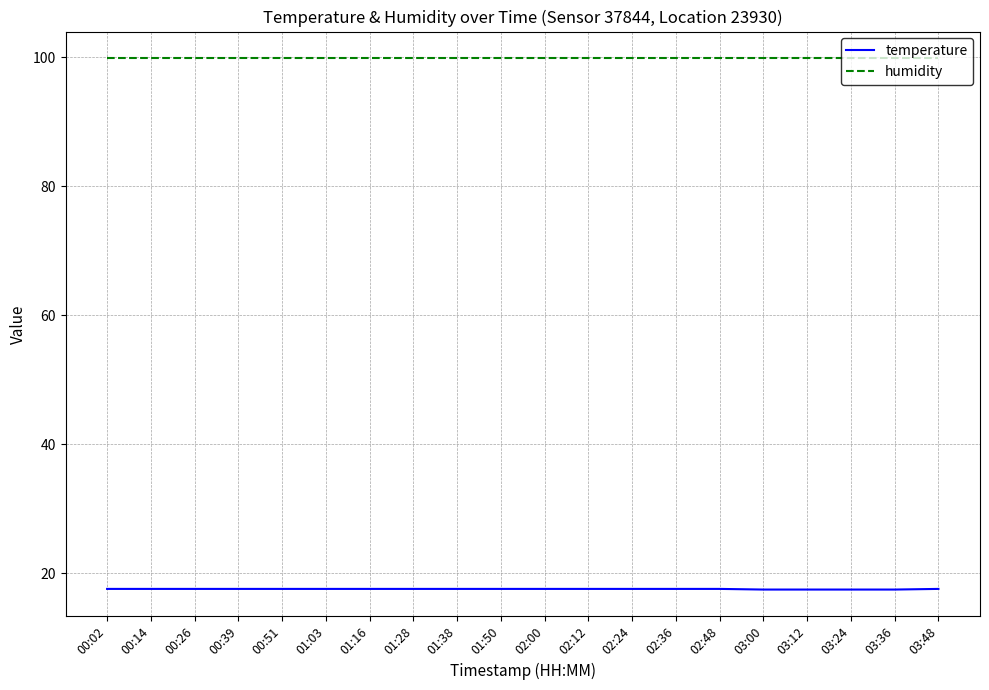

What is the minimum value shown in the chart?

17.5